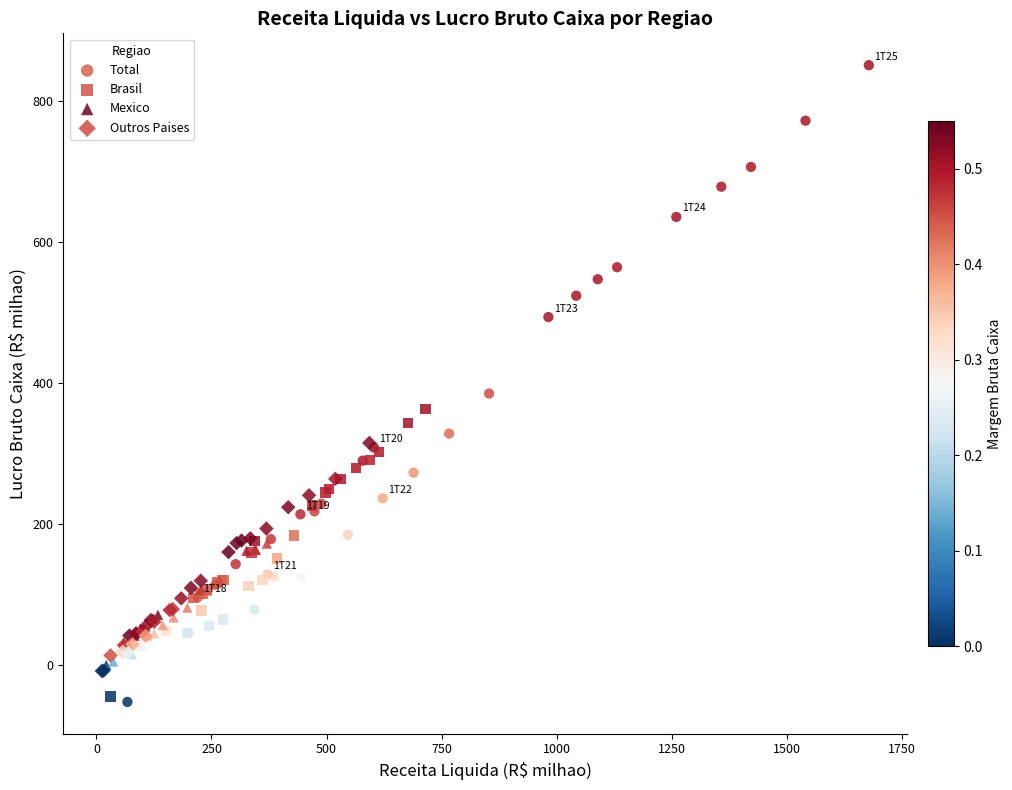

Which series reaches the maximum Y coordinate?

Total